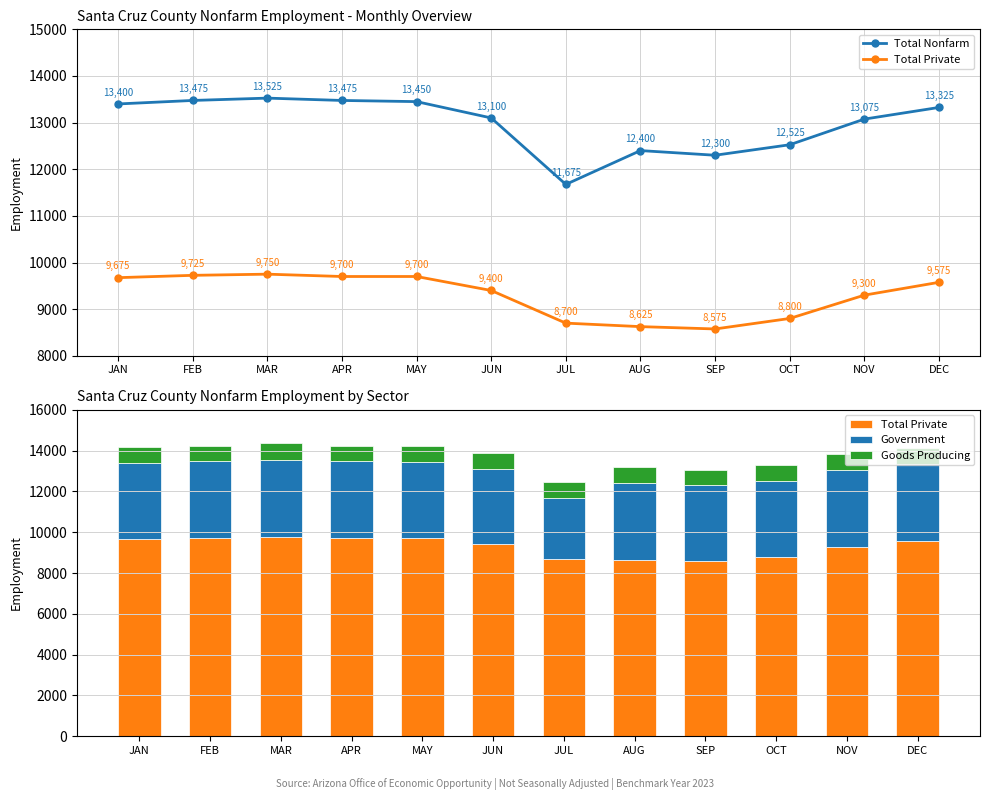

Which series has the largest range (max minus min)?

Total Nonfarm